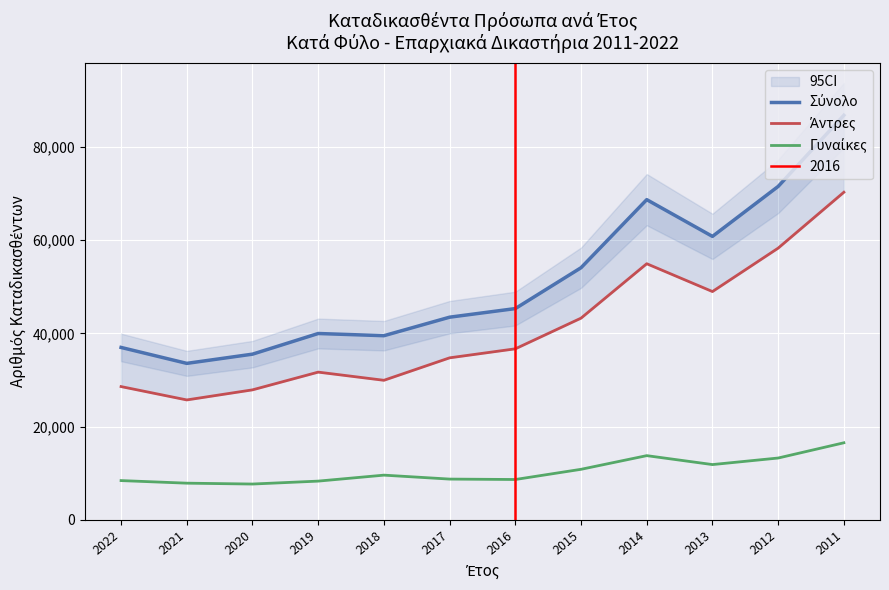

How many interior local valleys does the Άντρες series have?

3